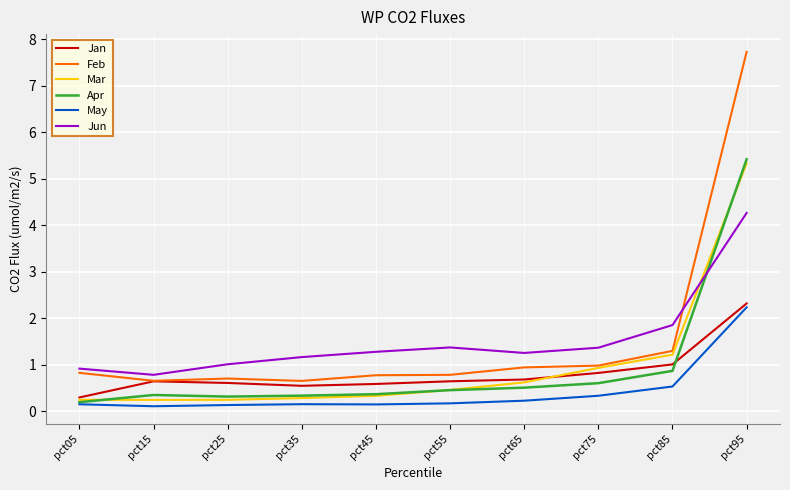

Rank the series by their maximum value, from lowest to highest.

May, Jan, Jun, Mar, Apr, Feb